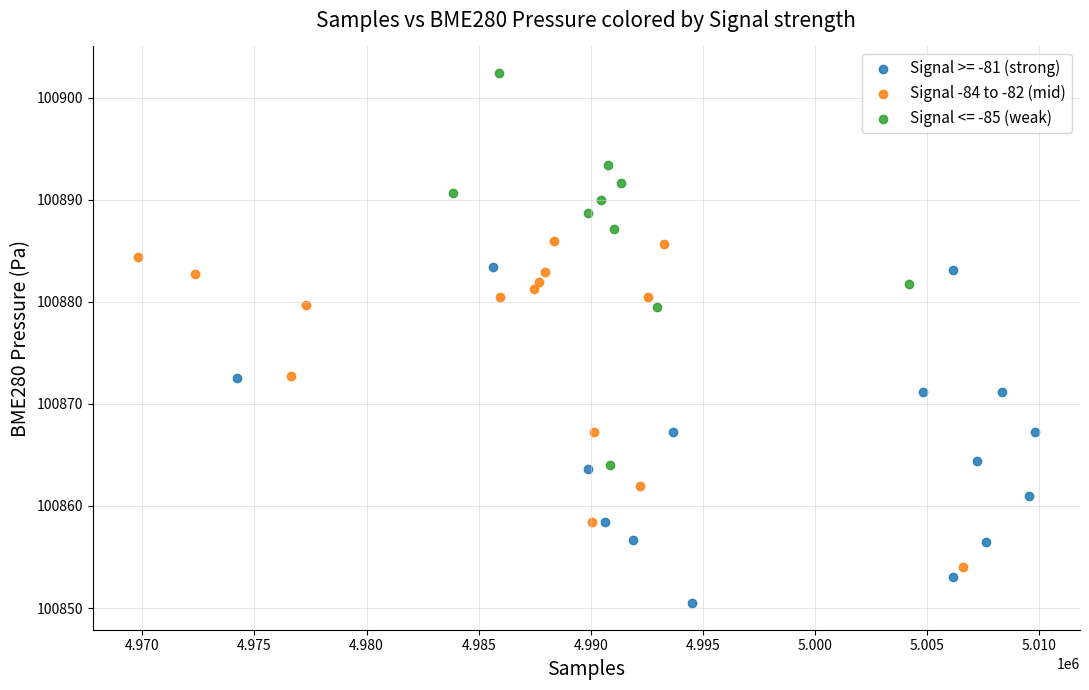

Which series reaches the maximum Y coordinate?

Signal <= -85 (weak)